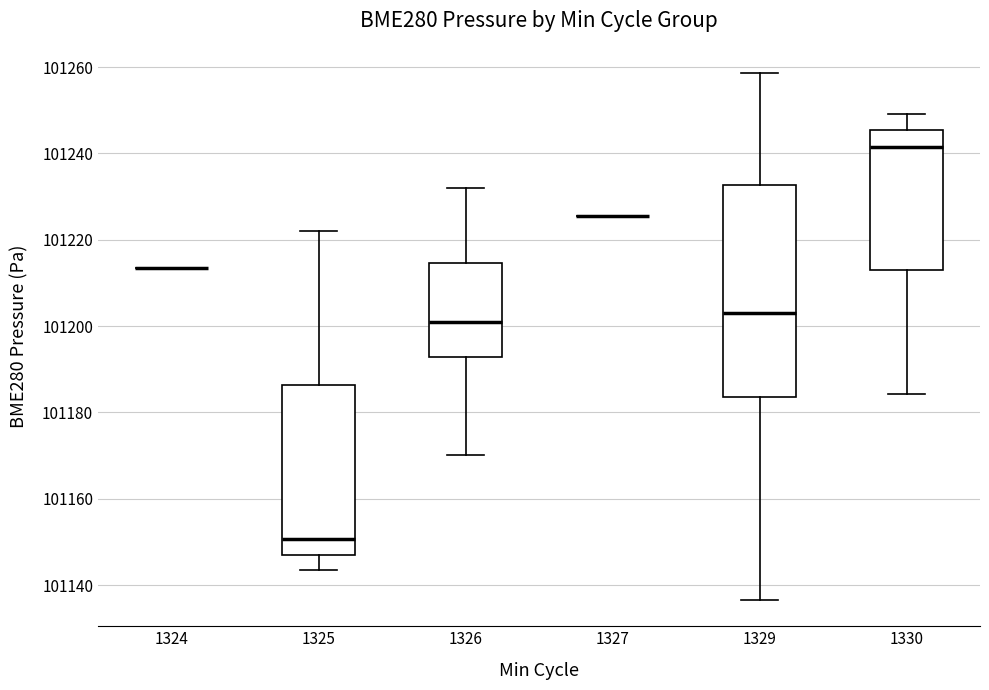

Where is the lower edge of the box at x = 1329 on the y-axis? The values are not printed on the chart, so give them approximately, as read against the axis.

101184